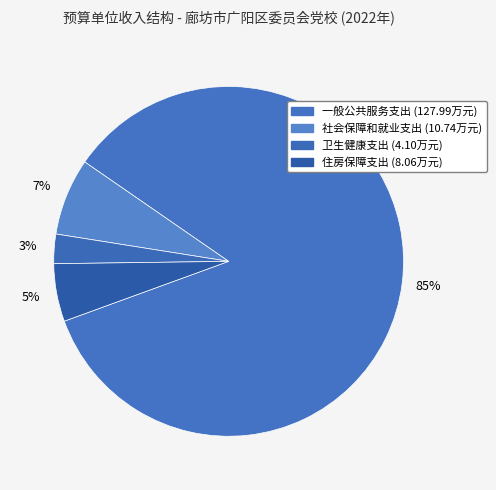

Is there a majority slice in this chart?

Yes